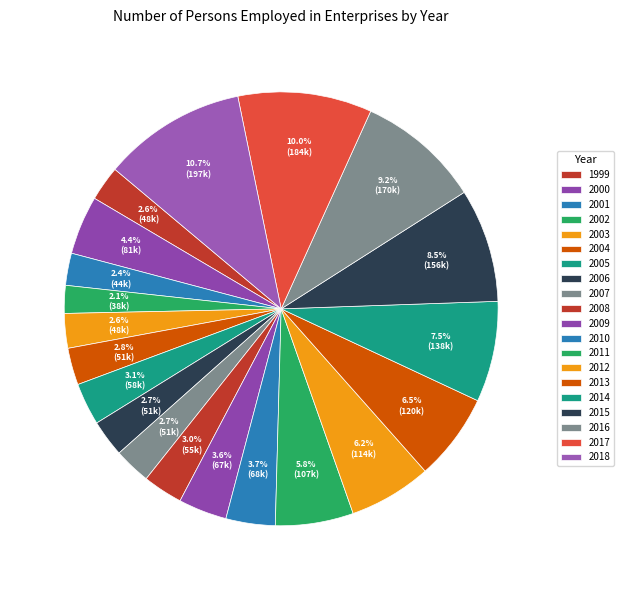

How many segments does this pie chart have?

20